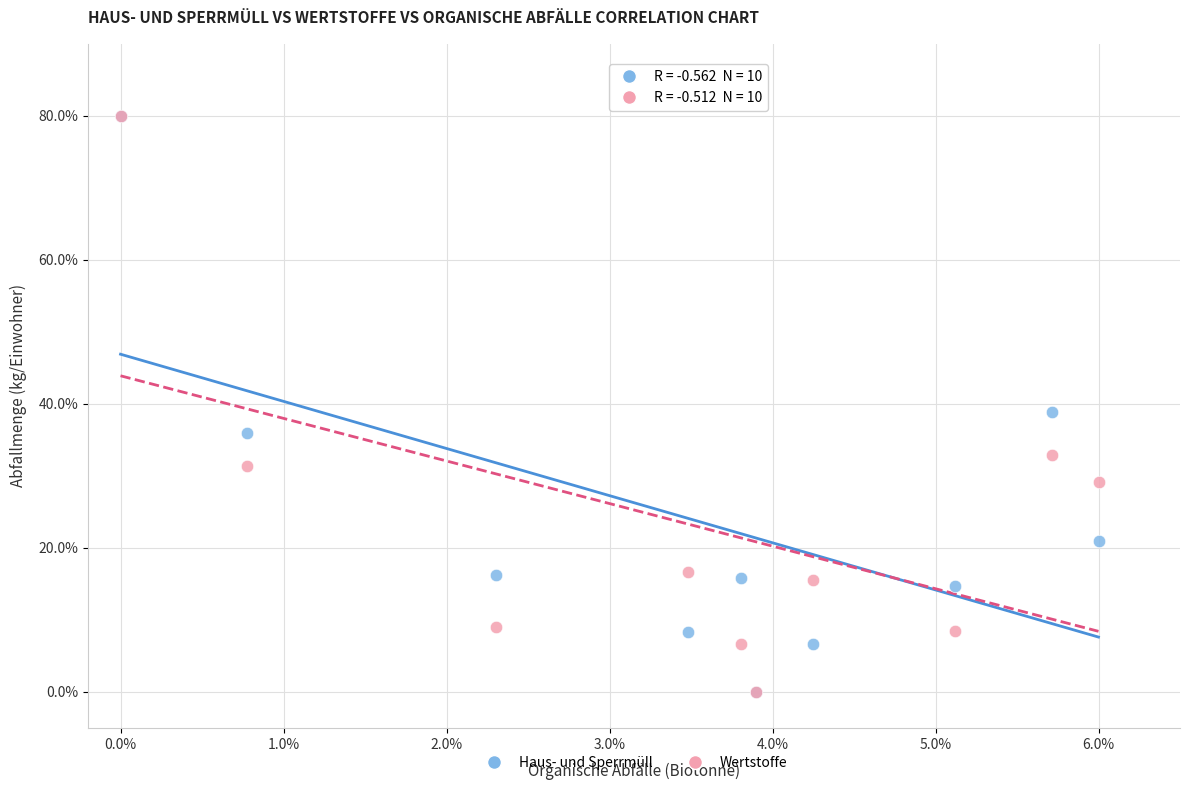

Across all series, what Y value is closest to 40?

38.9